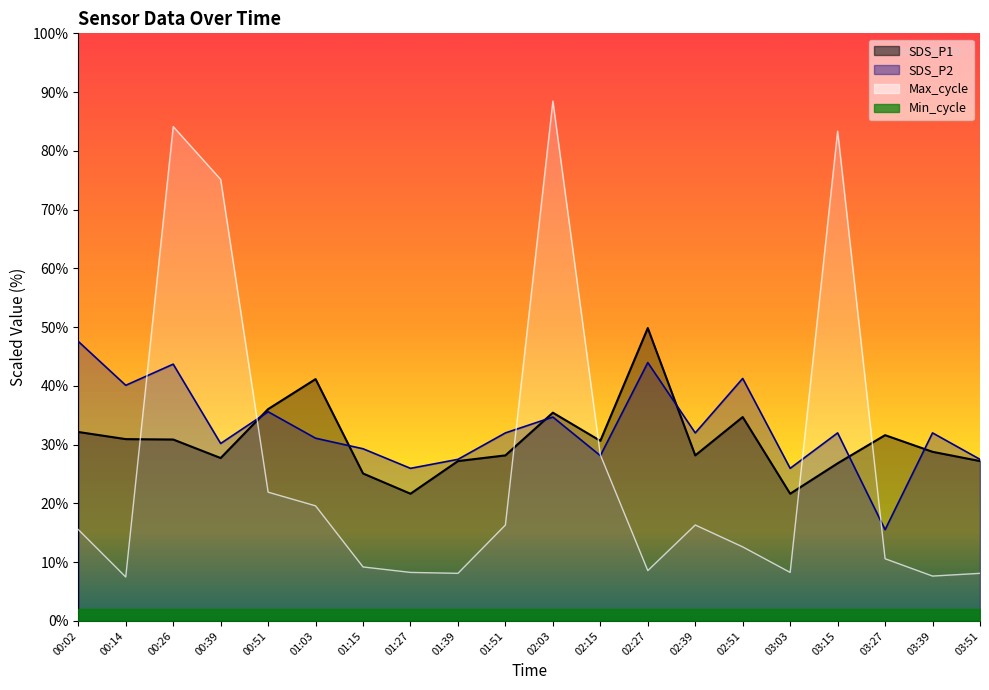

What is the maximum value shown in the chart?

88.5